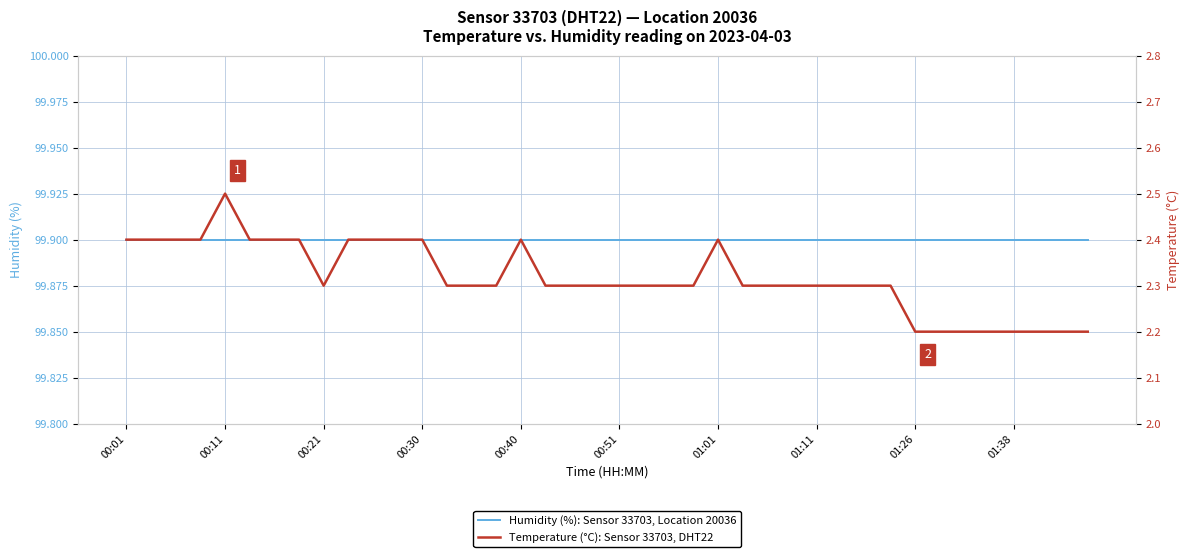

What is the value of the Humidity (%): Sensor 33703, Location 20036 point at the 30th from the left?

99.9